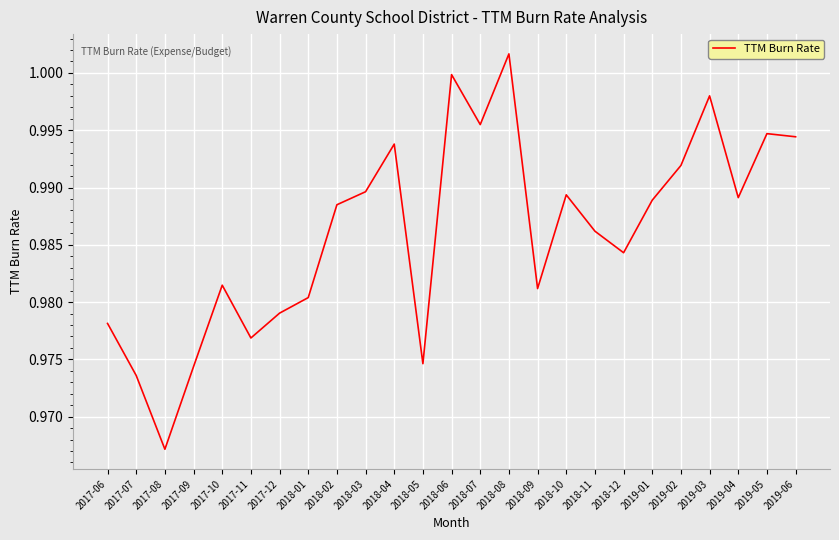

At which category does the chart reach its minimum across all series?

2017-08